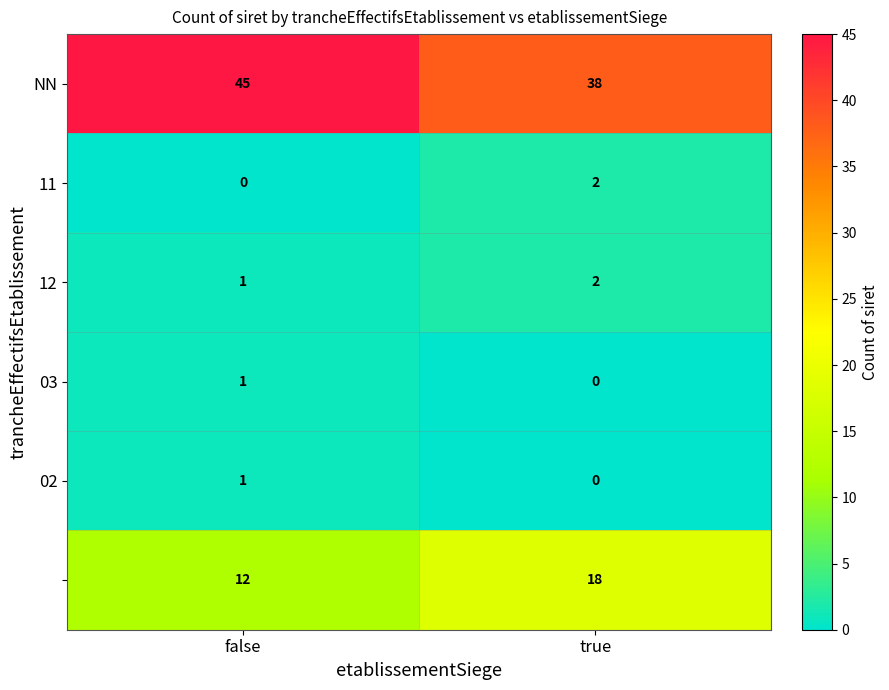

What is the greatest value displayed?

45